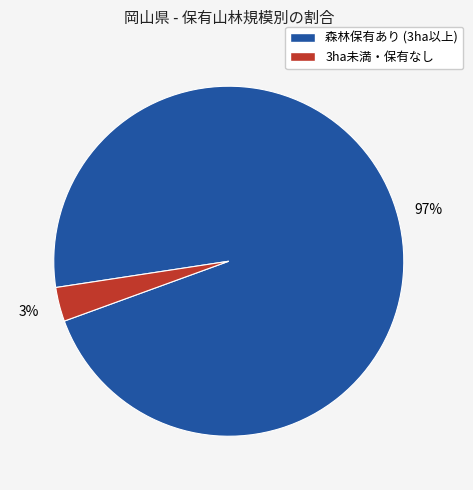

To the nearest percent, what is the difference between the largest and smallest slice percentages?

94%